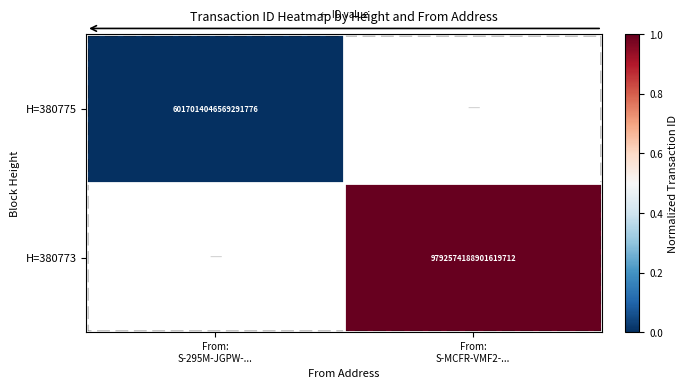

How many positive values does the H=380773 series have?

1